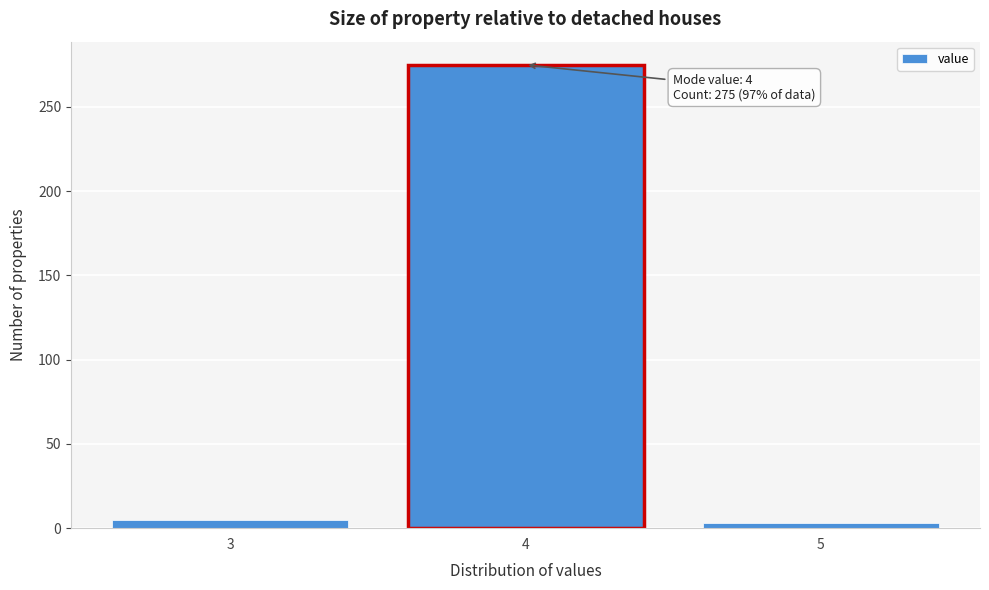

Reading left to right, transcribe all the data shown in this chart.

5	275	3